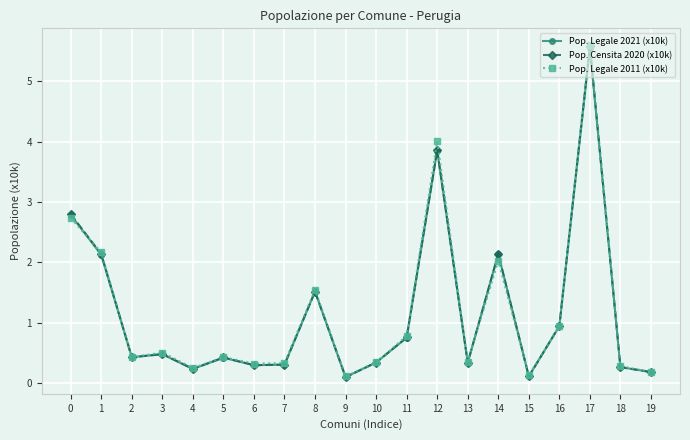

True or false: Pop. Legale 2011 (x10k) has more than 1 interior local peaks.

True